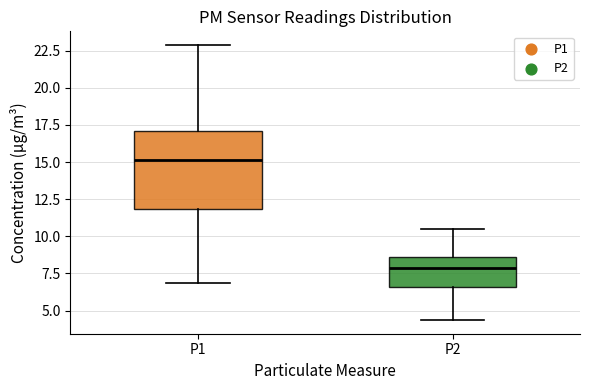

Where is the upper edge of the box for P2 on the y-axis? The values are not printed on the chart, so give them approximately, as read against the axis.

8.5